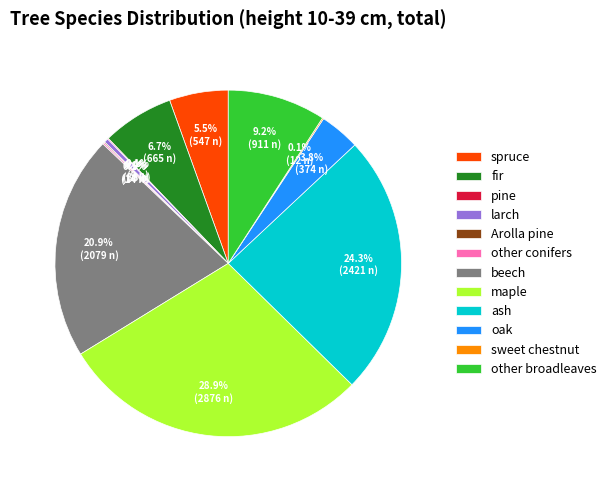

Which slice is the largest?

maple